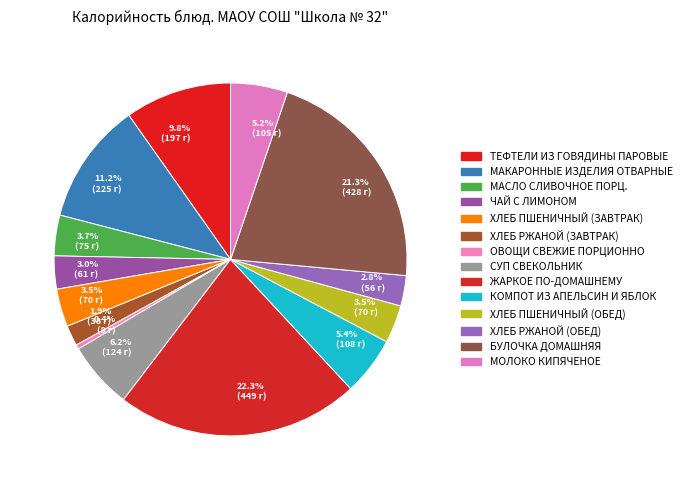

Count the number of slices in the pie.

14